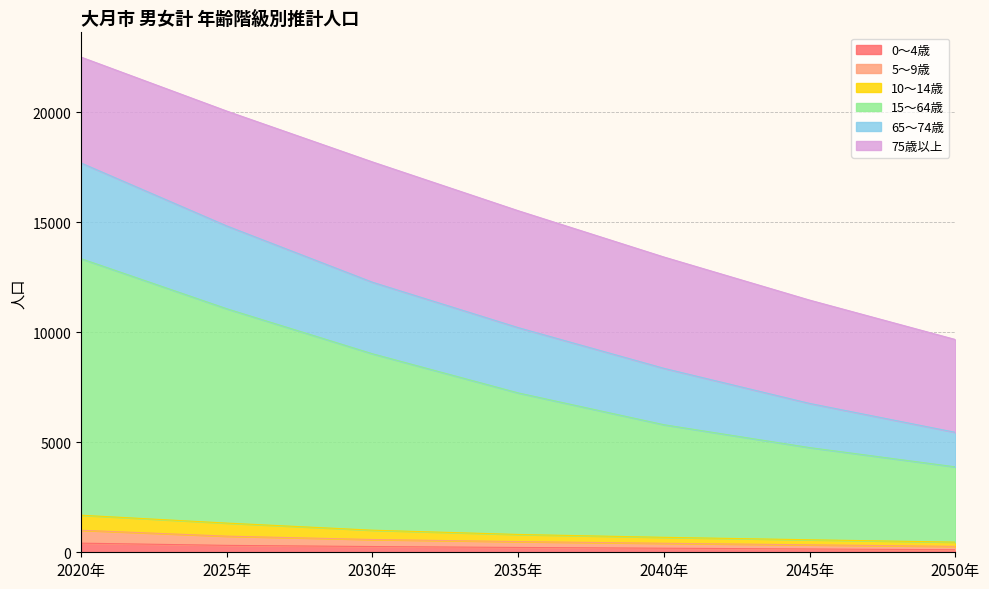

What are all the series names shown in the legend?

0～4歳, 5～9歳, 10～14歳, 15～64歳, 65～74歳, 75歳以上